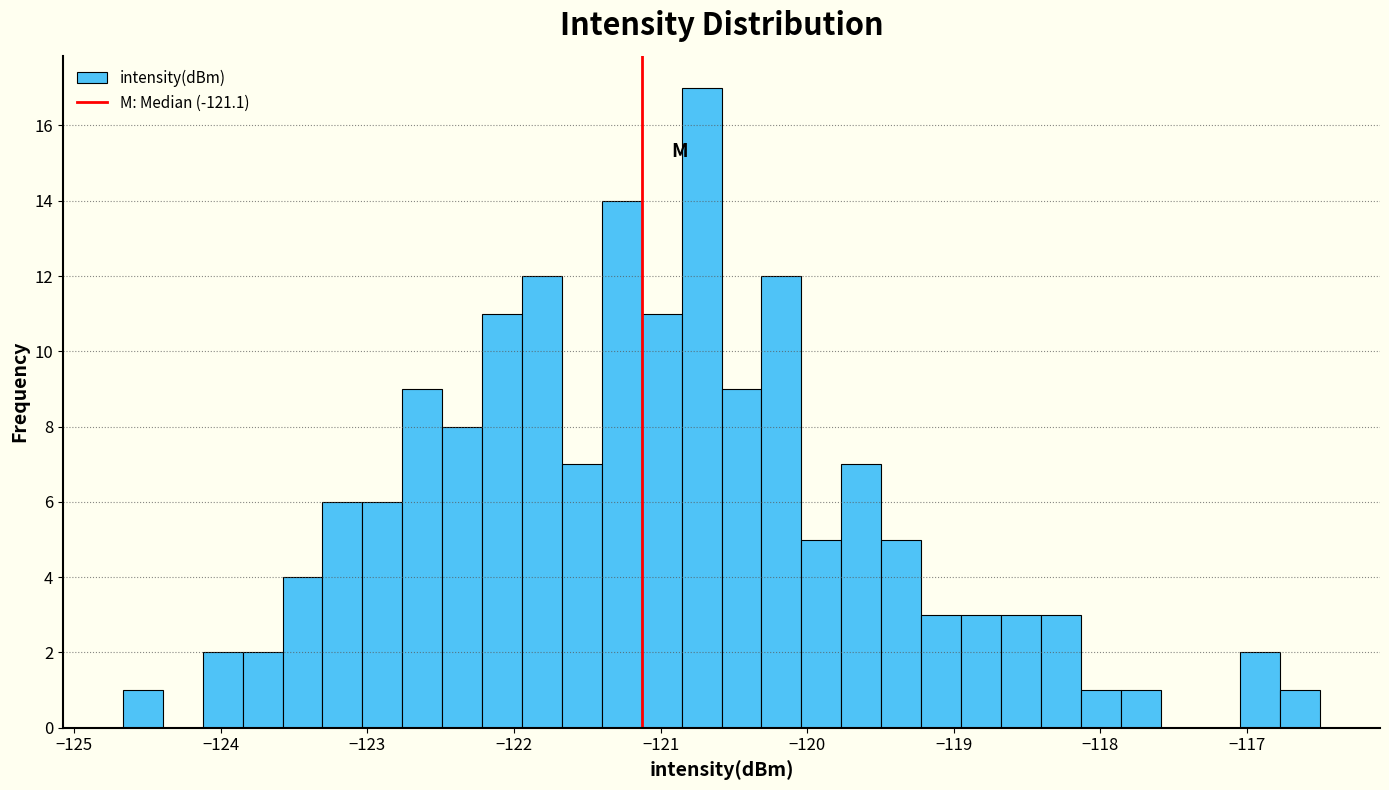

Around what value on the x-axis is the tallest bar? Give the approximate position of its centre, as read against the axis.

-120.7